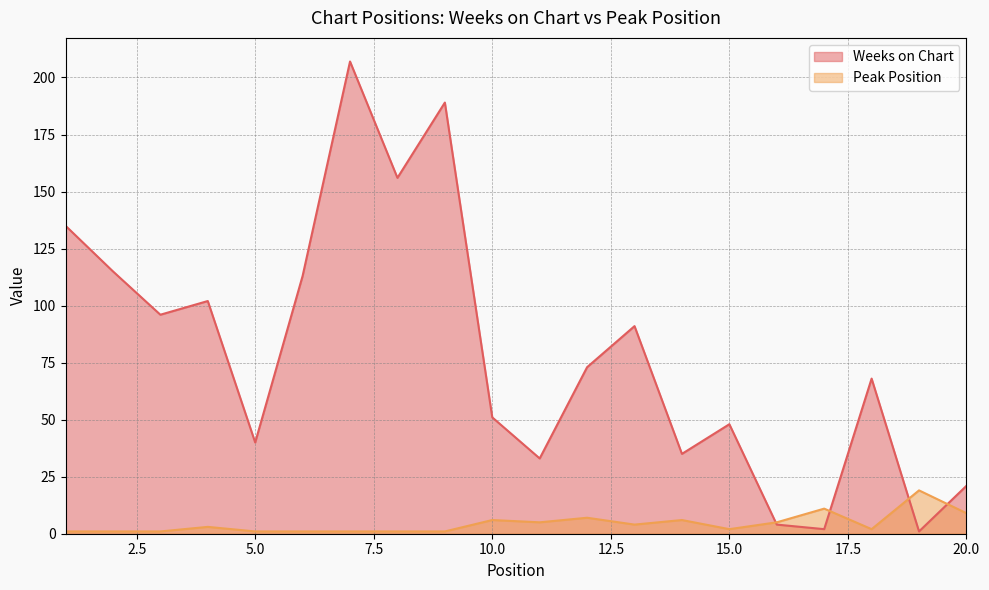

At which label does Peak Position reach its minimum?

1